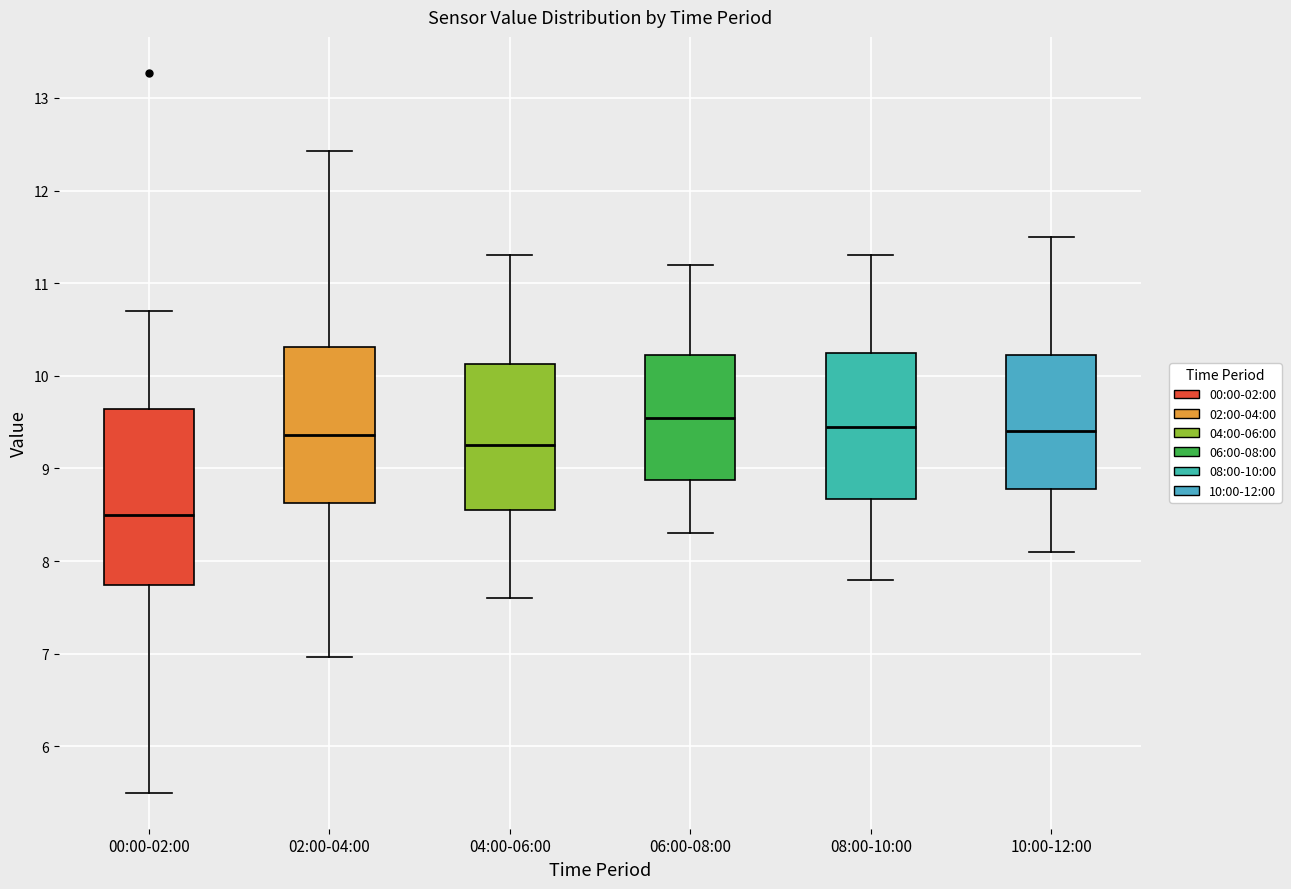

Which box is the tallest, from its lower edge to its upper edge?

00:00-02:00